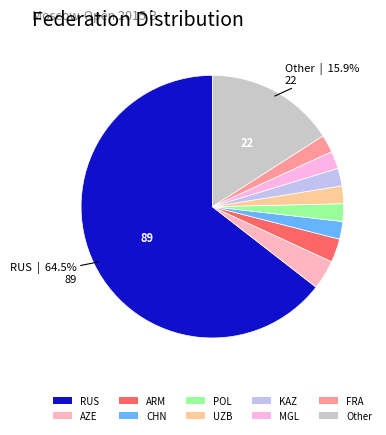

Is there a majority slice in this chart?

Yes